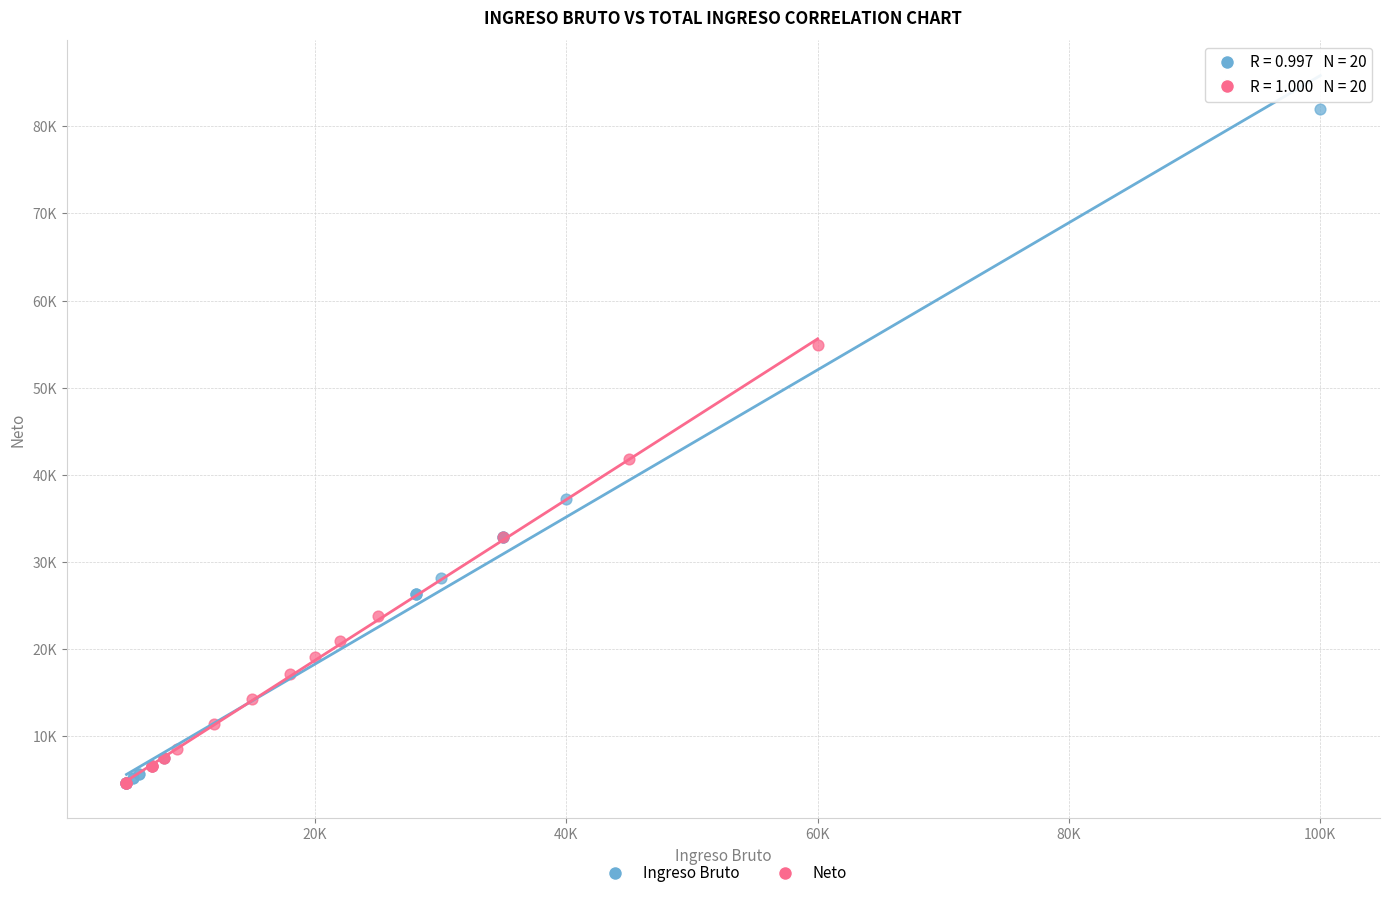

Which series has the widest spread of Y values?

Ingreso Bruto